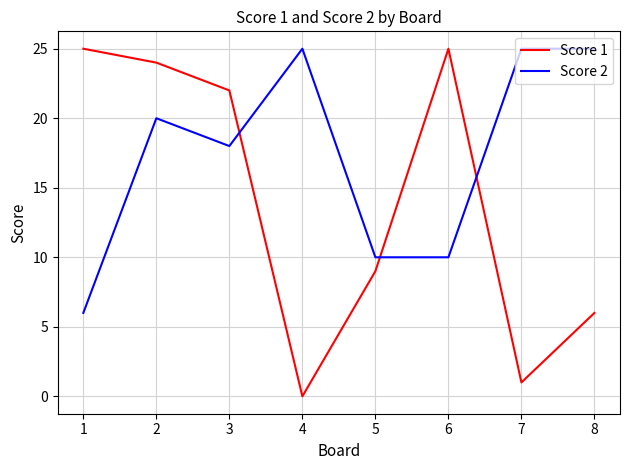

What is the total value across all series at 7?

26